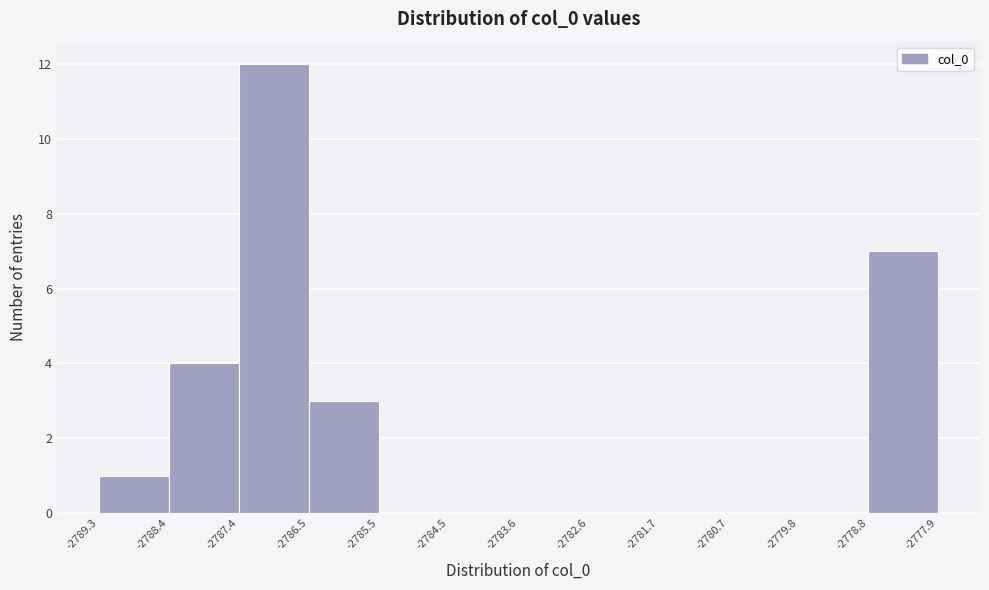

Reading left to right, transcribe this chart: for each bar, give the range it covers on the x-axis and its height. The values are not printed on the chart, so give them approximately, as read against the axis.

-2789.3 to -2788.4: 1
-2788.4 to -2787.4: 4
-2787.4 to -2786.5: 12
-2786.5 to -2785.5: 3
-2785.5 to -2784.5: 0
-2784.5 to -2783.6: 0
-2783.6 to -2782.6: 0
-2782.6 to -2781.7: 0
-2781.7 to -2780.7: 0
-2780.7 to -2779.8: 0
-2779.8 to -2778.8: 0
-2778.8 to -2777.9: 7